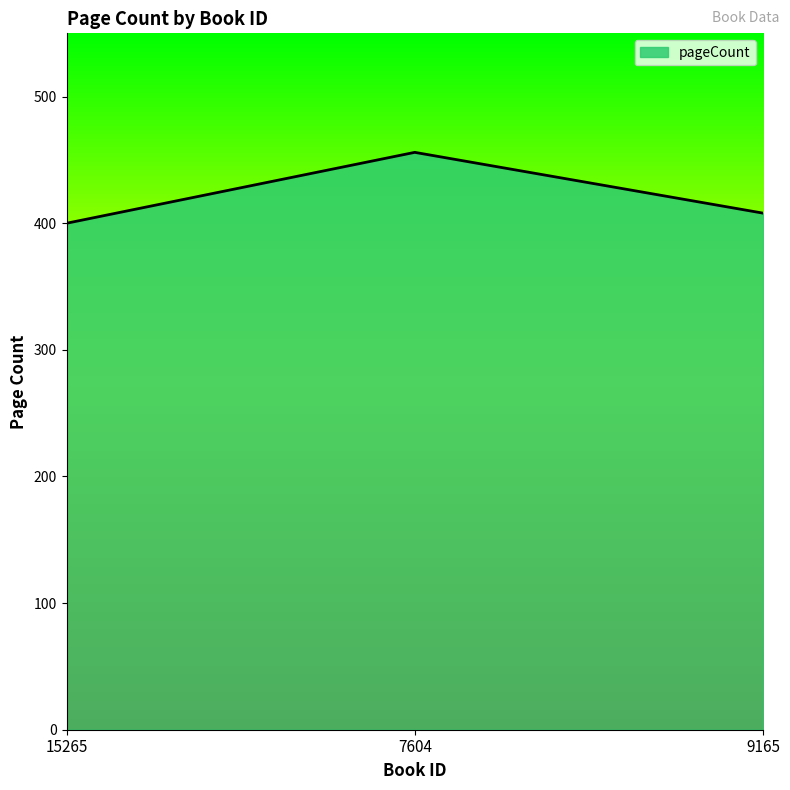

What is the ratio of the value at 15265 to the value at 9165?

1.0